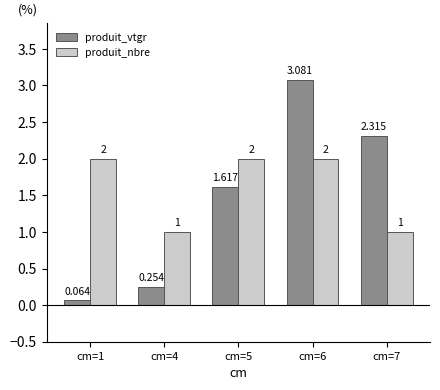

Does the chart contain any negative values?

No